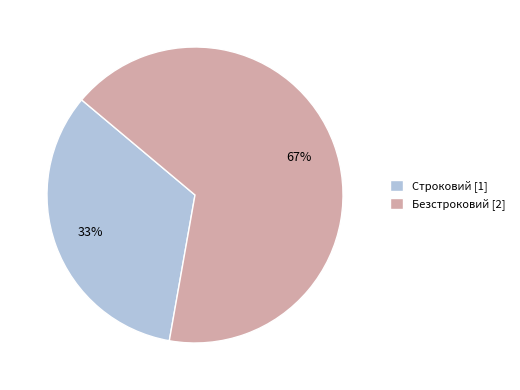

Which category has the smallest portion of the pie?

Строковий